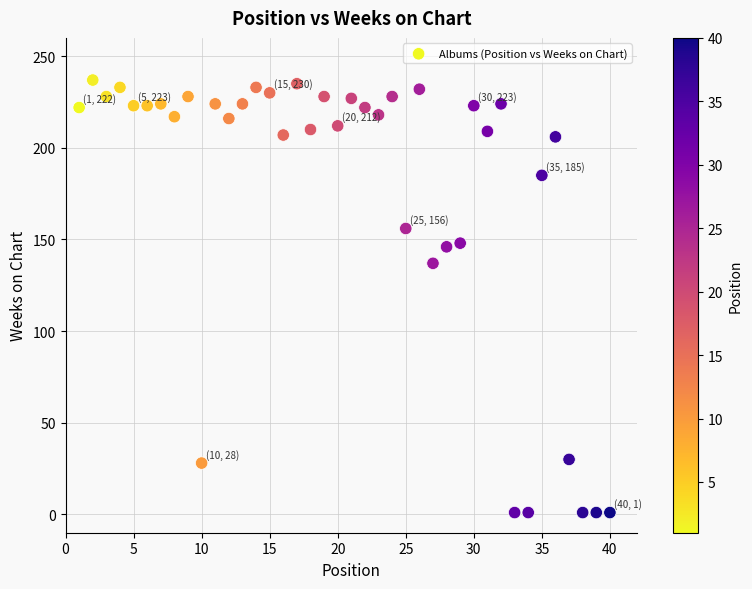

What Y value in the scatter plot is closest to 119?

137